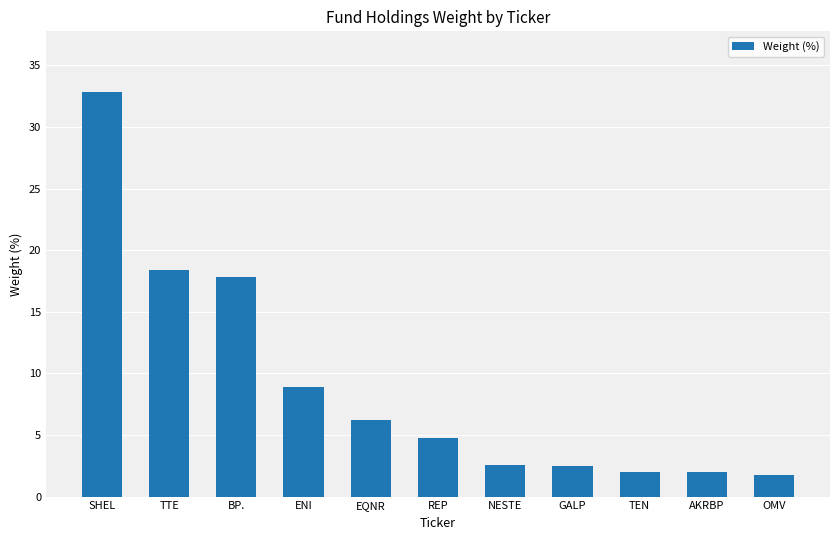

What position from the right is OMV?

1